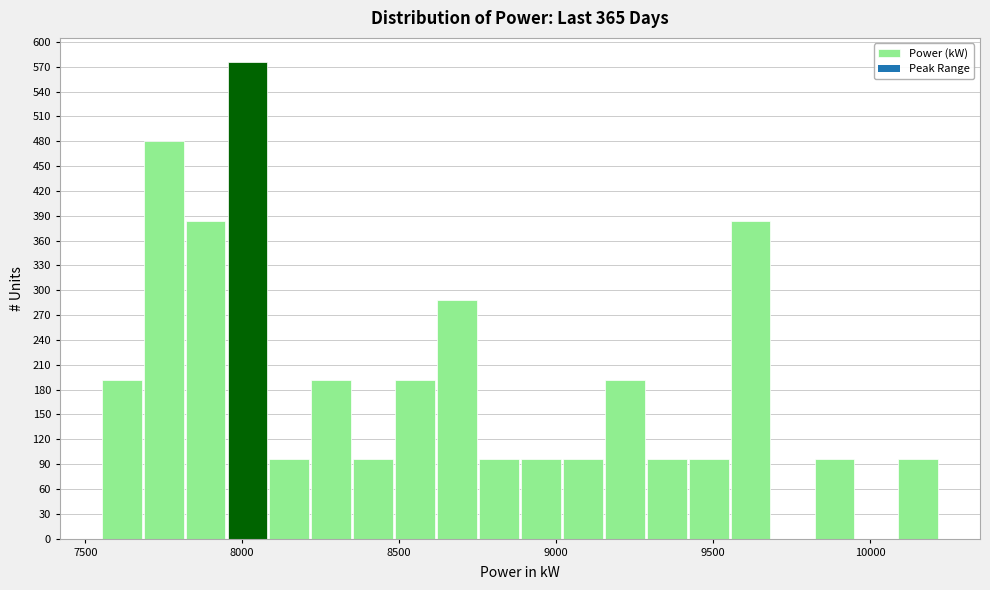

Around what value on the x-axis is the tallest bar? Give the approximate position of its centre, as read against the axis.

8000